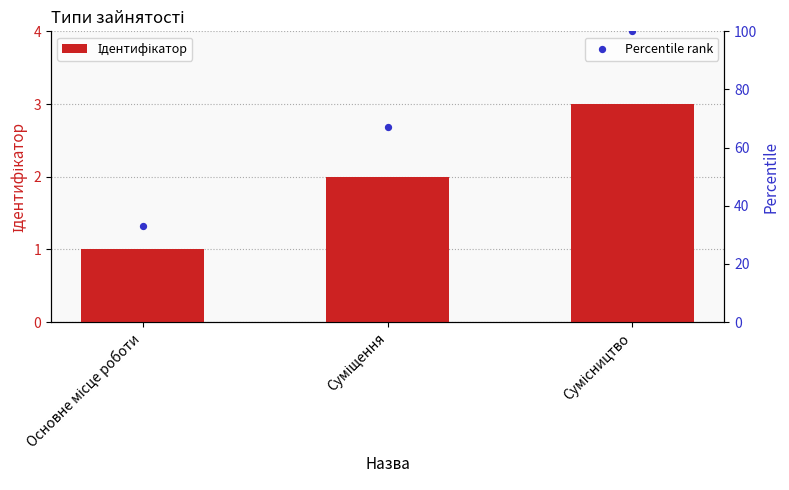

Which series has the widest spread of Y values?

Percentile rank